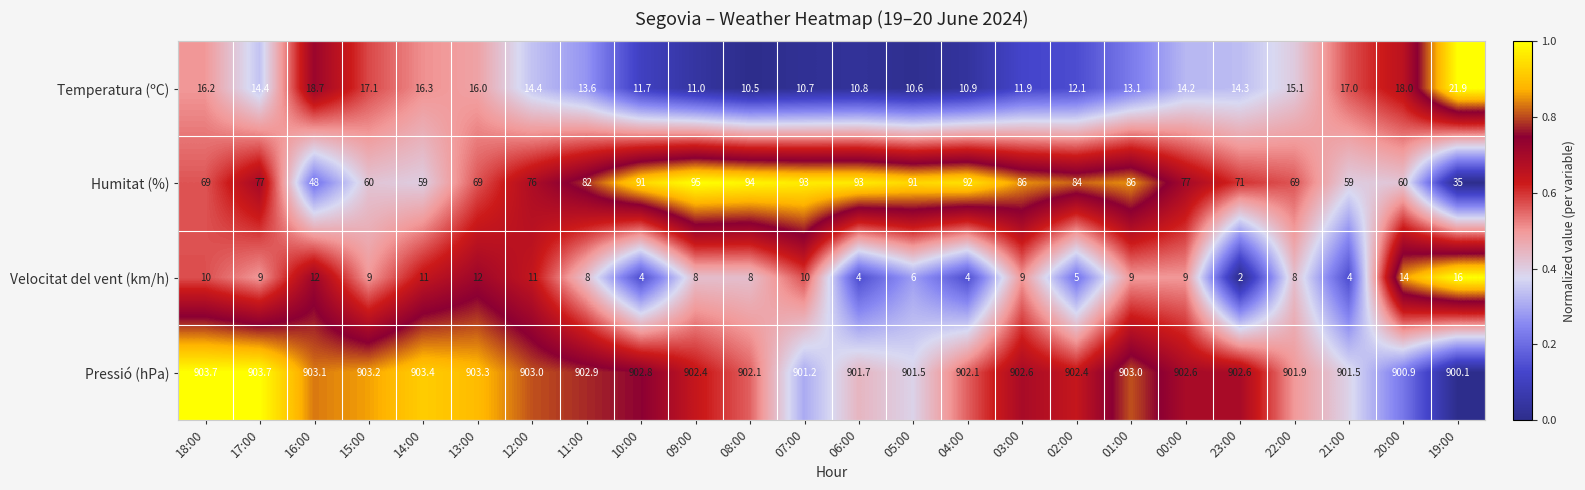

Rank the series by their maximum value, from highest to lowest.

Pressió (hPa), Humitat (%), Temperatura (ºC), Velocitat del vent (km/h)